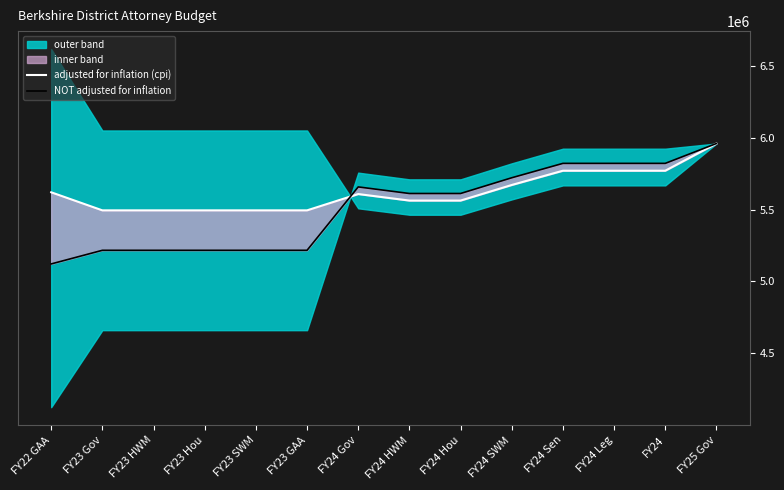

How many lines are shown in the chart?

2